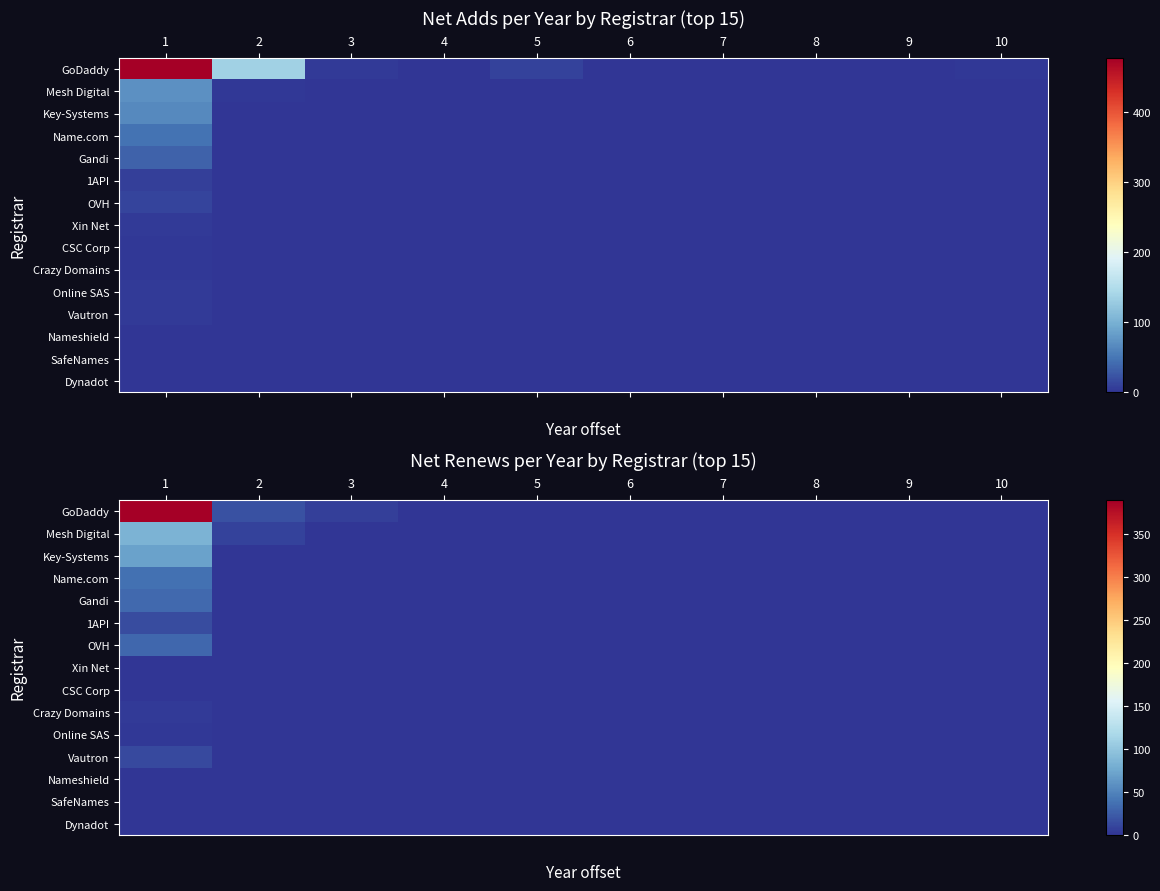

The row_10 series shows 0 at 5. True or false?

True